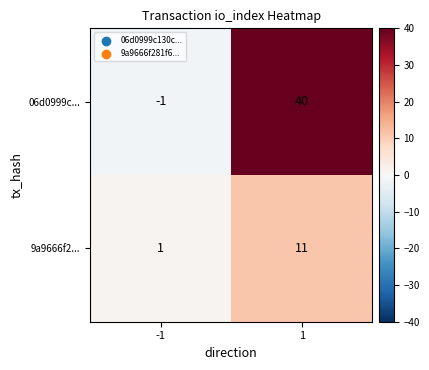

Reading left to right, what are all the values shown in this chart?

06d0999c...: -1	40
9a9666f2...: 1	11